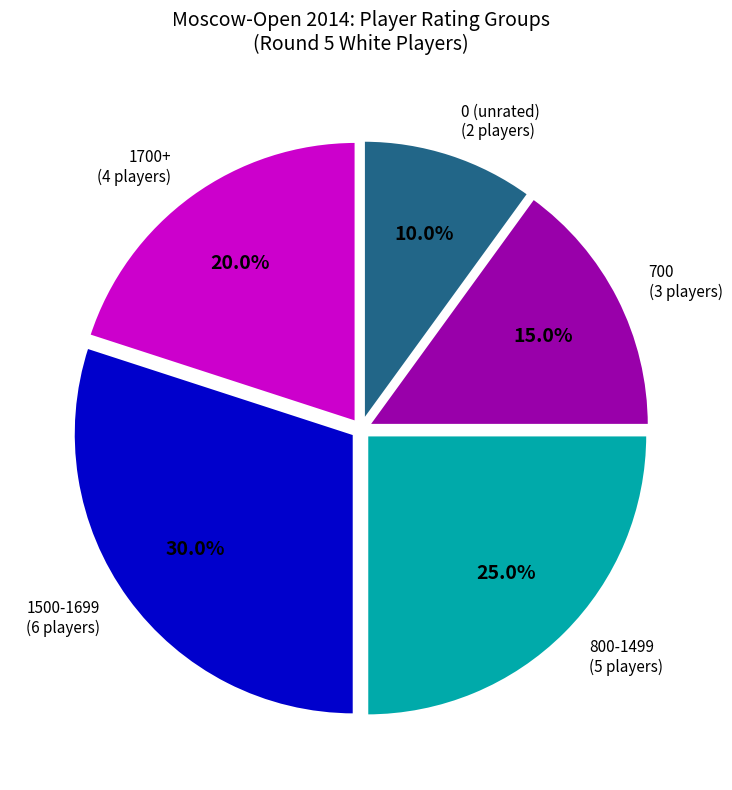

Does any single category account for the majority?

No